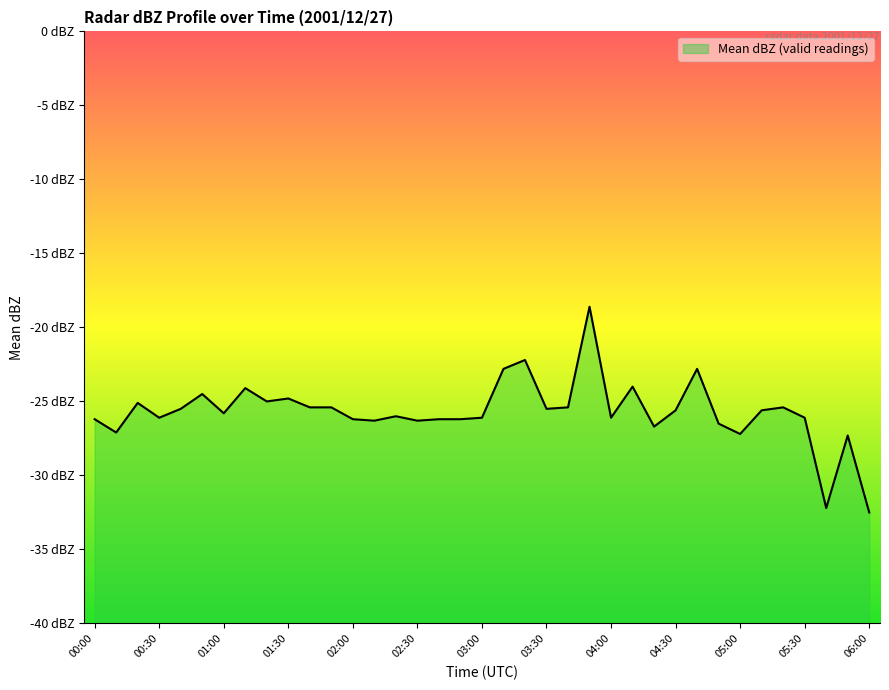

How many interior local valleys (lower than both neighbors) does the data have?

11